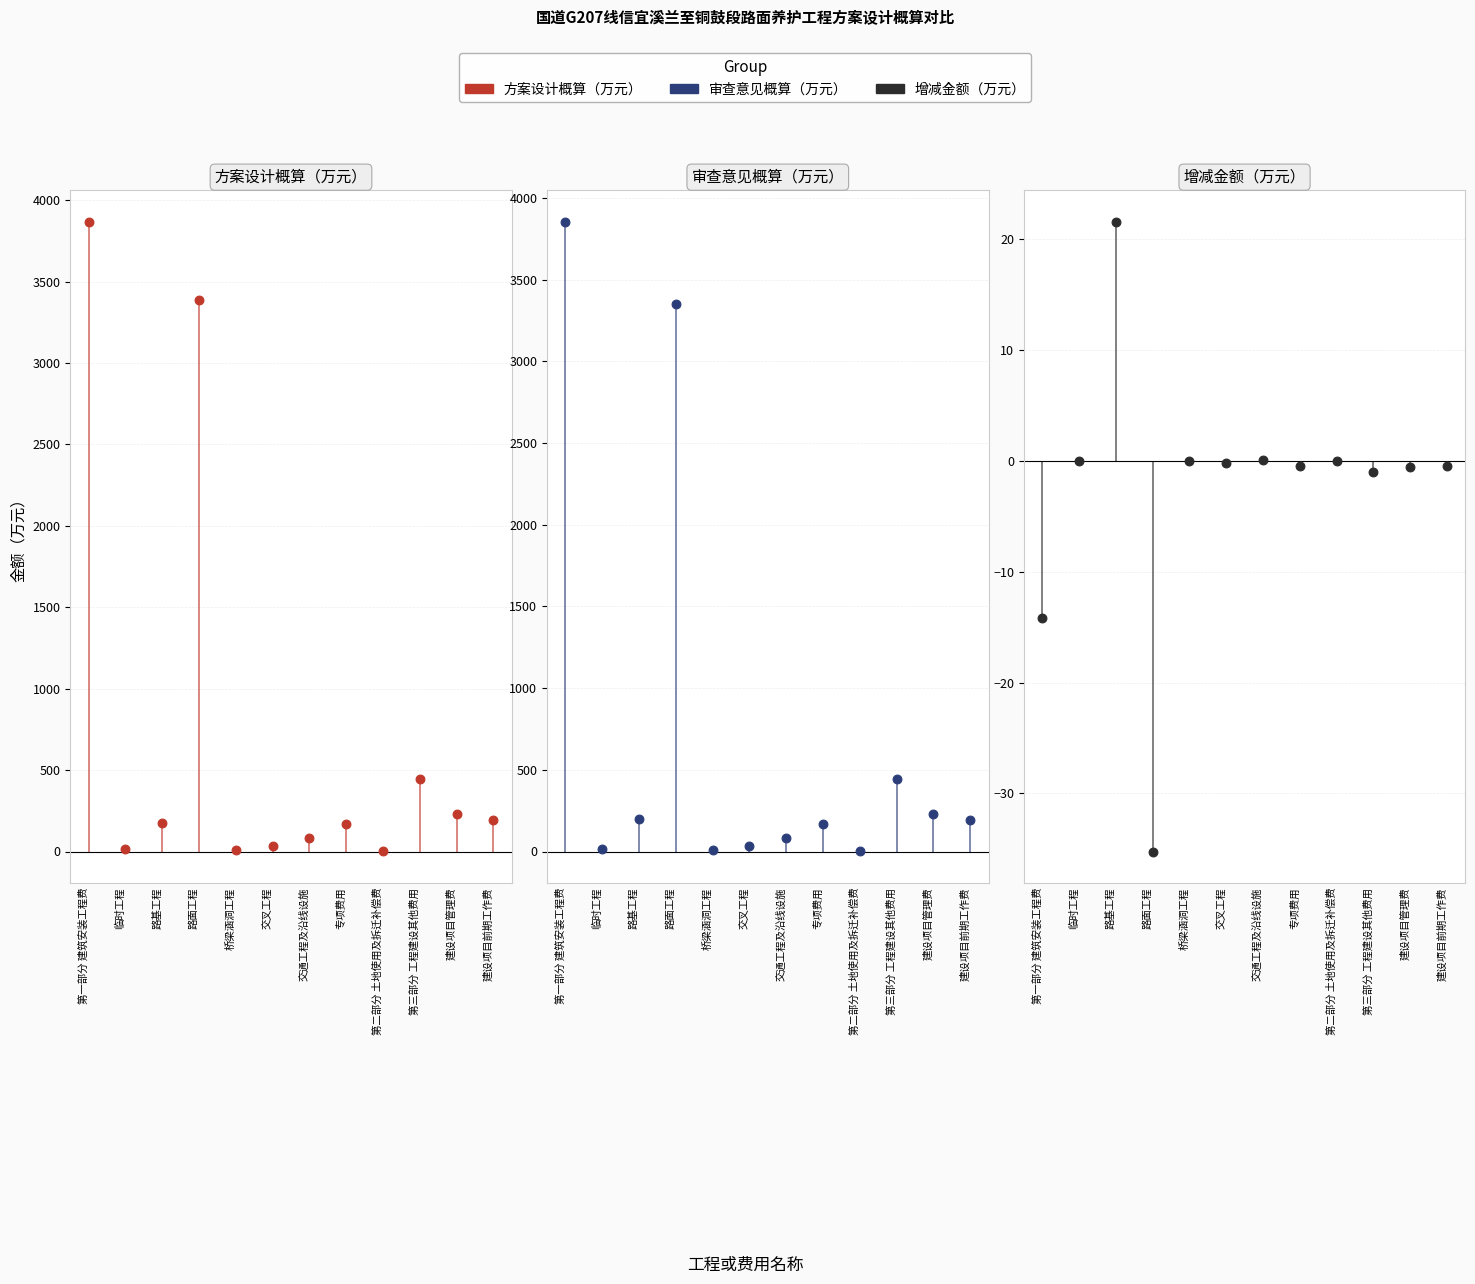

Is the value of 增减金额（万元） at 专项费用 greater than the value of 审查意见概算（万元） at 建设项目前期工作费?

No